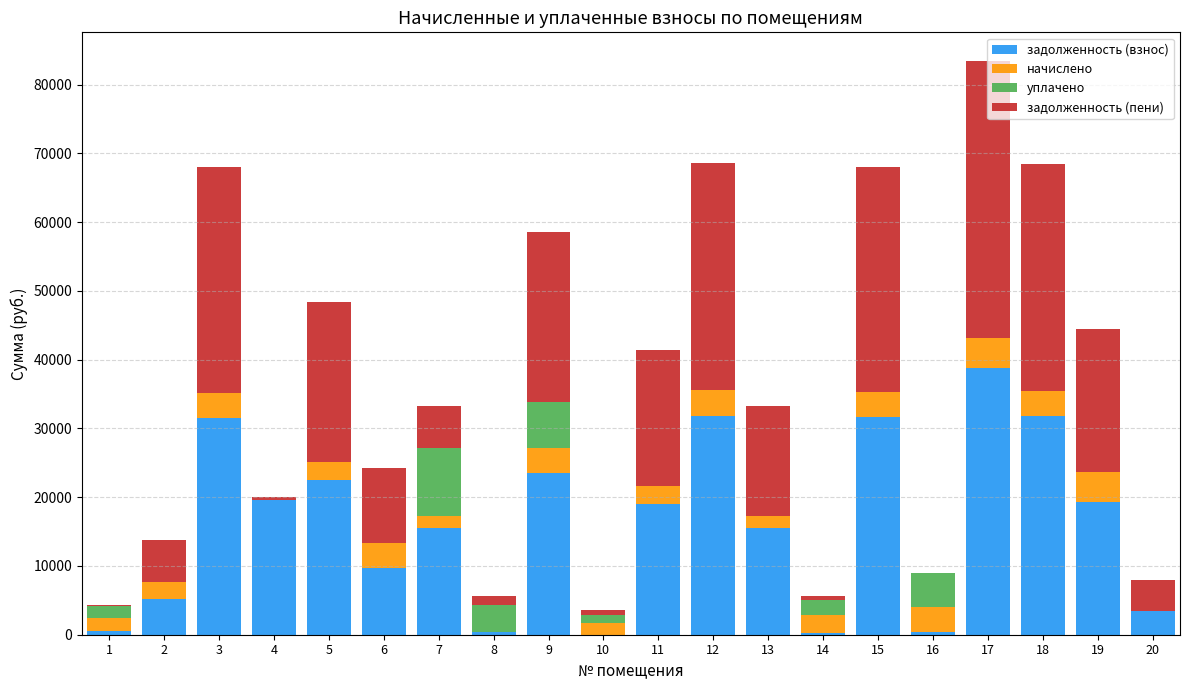

At which category is the sum across all series the highest?

17